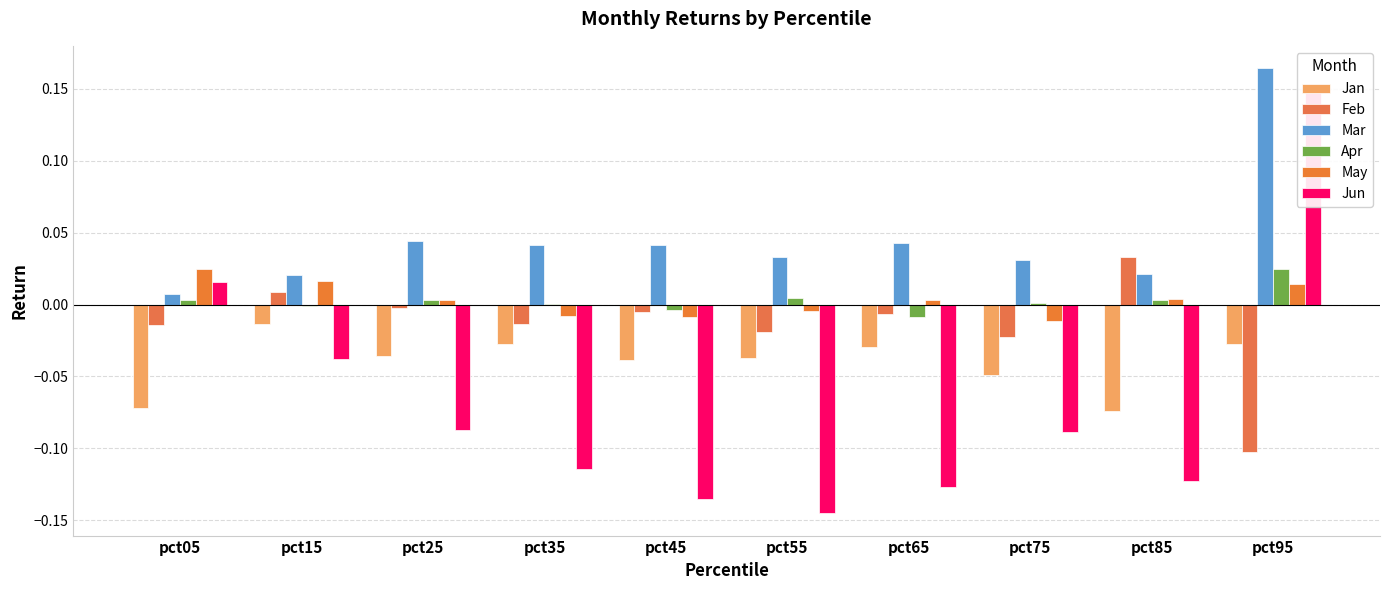

Which label corresponds to the smallest value in the chart?

pct55